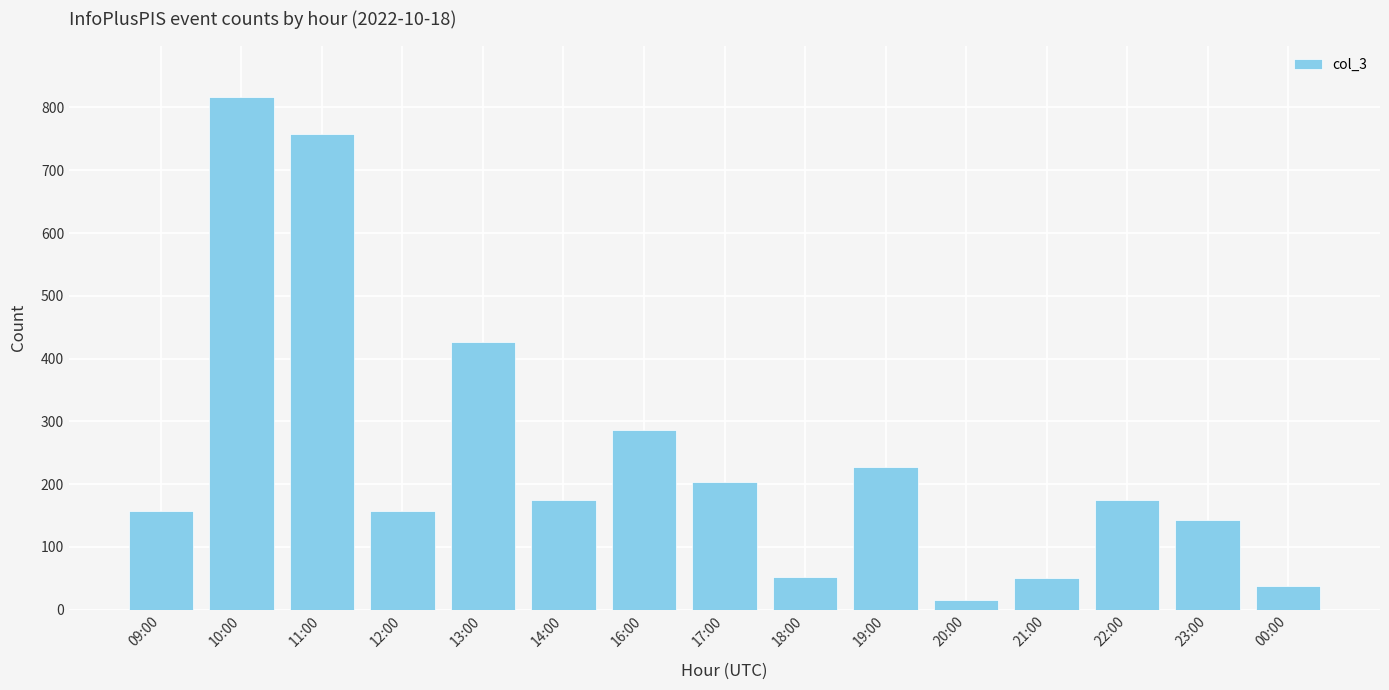

Is it true that the value at 16:00 is 287?

True